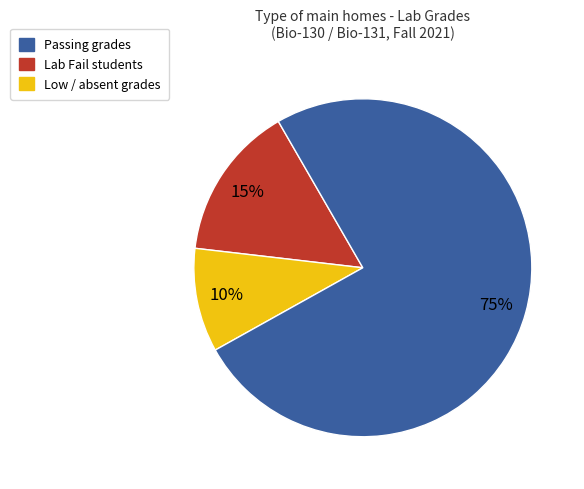

Is there any slice that represents more than half of the pie?

Yes